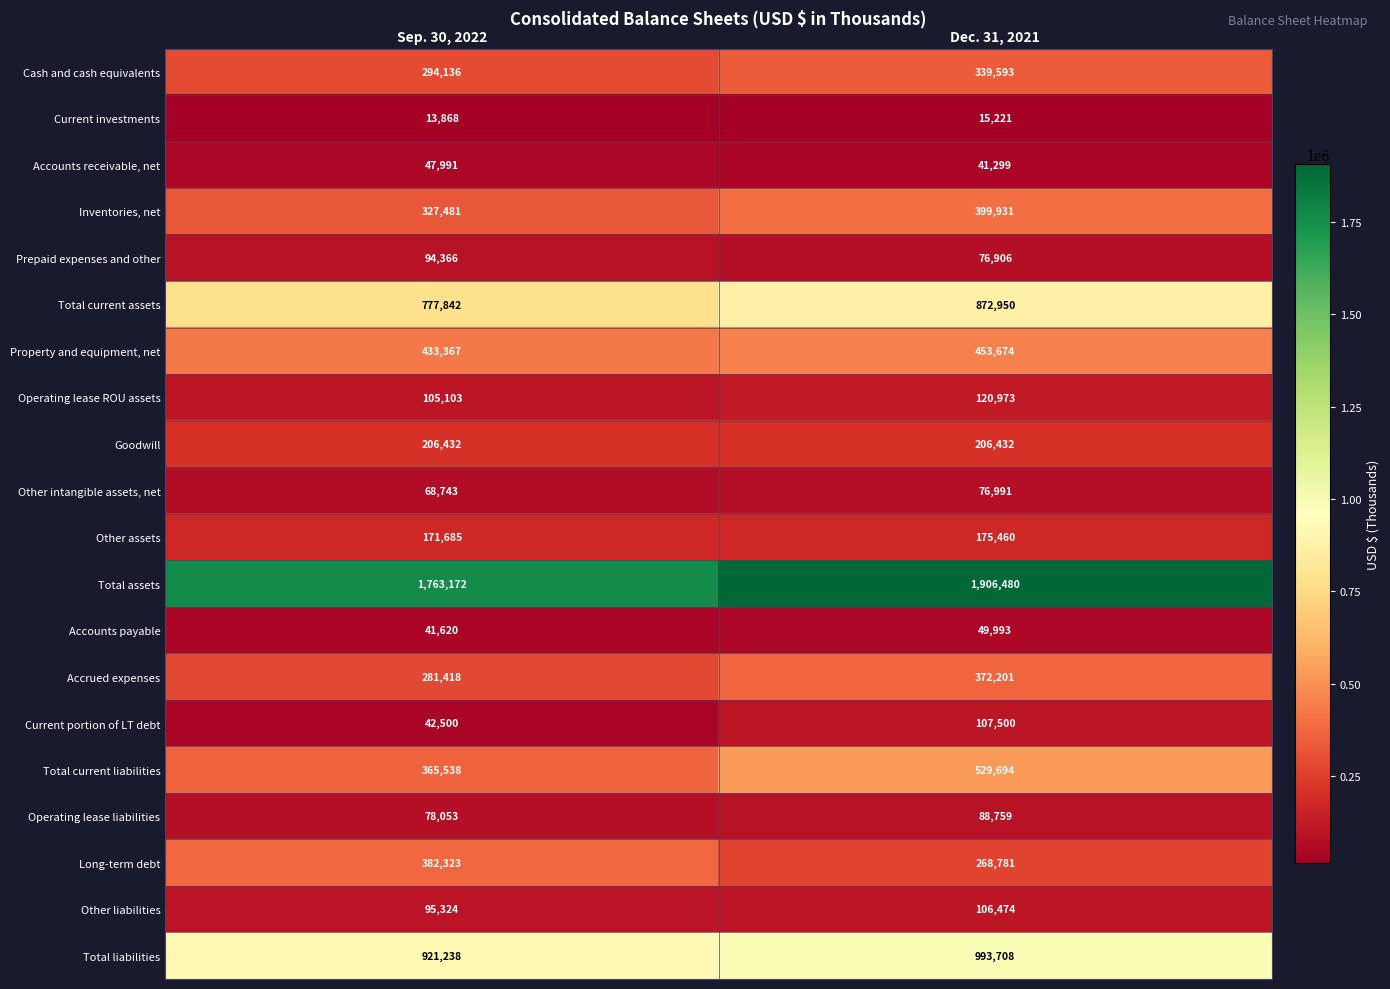

What is the approximate value of Accrued expenses at Sep. 30, 2022, to the nearest 10?

281420